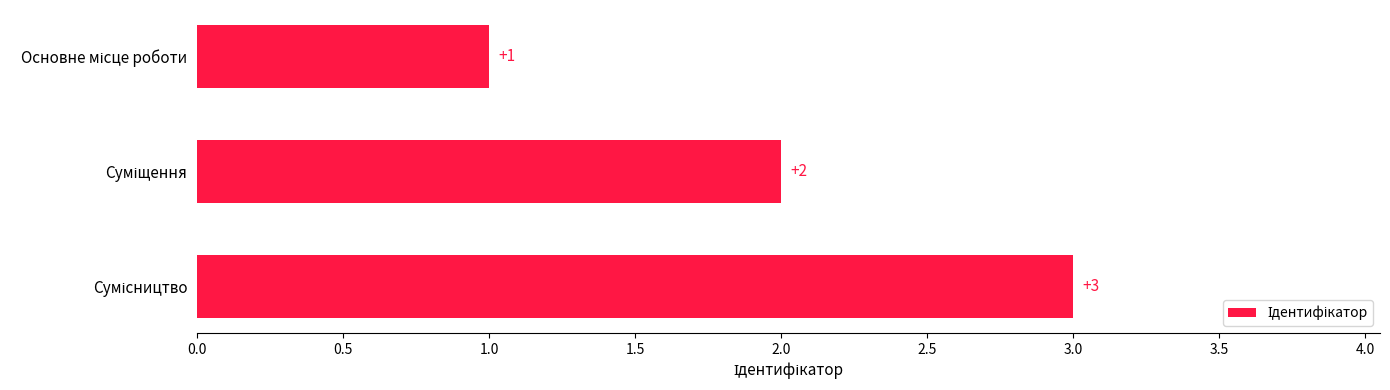

What is the value of the 2nd bar from the top?

2